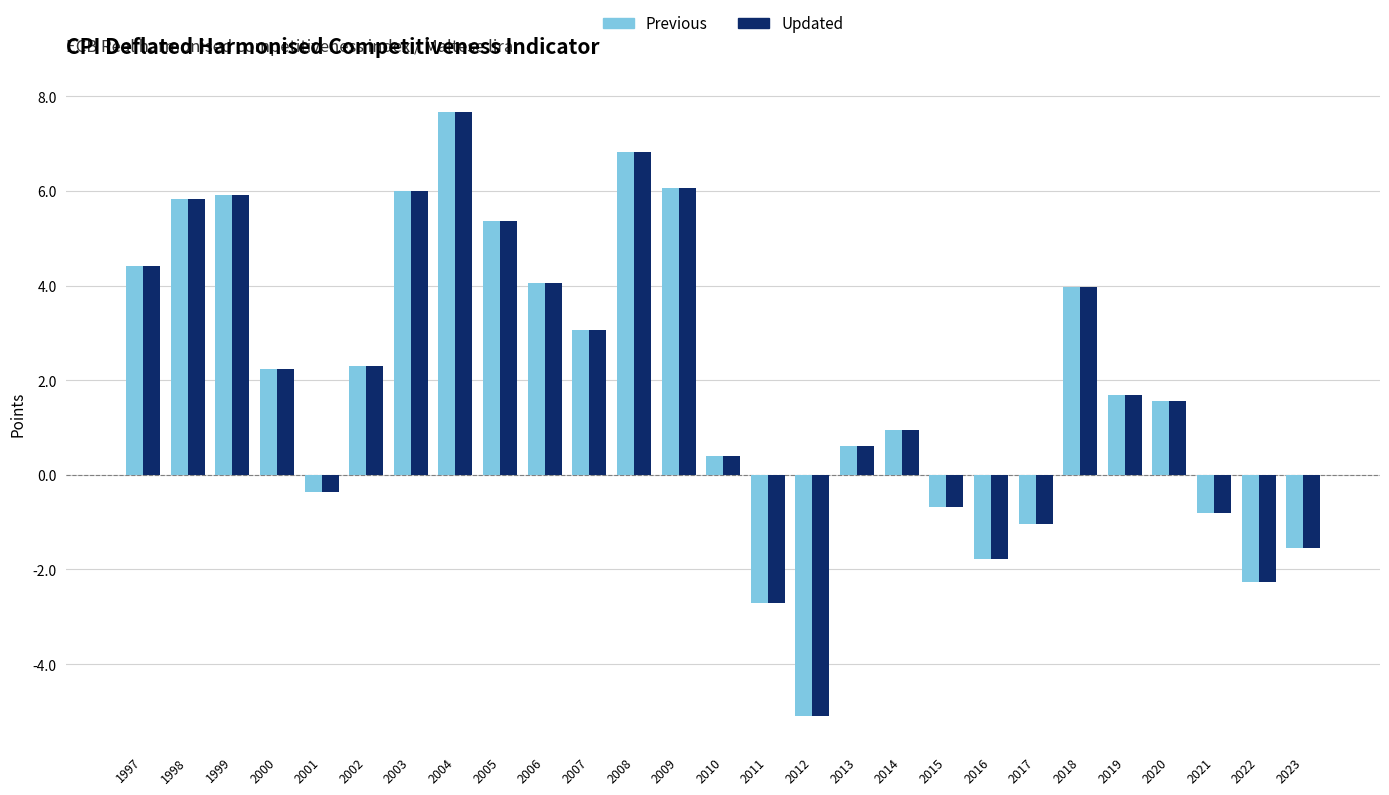

Reading left to right, transcribe all the data shown in this chart.

Previous: 4.4	5.8	5.9	2.2	-0.4	2.3	6.0	7.7	5.4	4.1	3.1	6.8	6.1	0.4	-2.7	-5.1	0.6	1.0	-0.7	-1.8	-1.0	4.0	1.7	1.6	-0.8	-2.3	-1.5
Updated: 4.4	5.8	5.9	2.2	-0.4	2.3	6.0	7.7	5.4	4.1	3.1	6.8	6.1	0.4	-2.7	-5.1	0.6	1.0	-0.7	-1.8	-1.0	4.0	1.7	1.6	-0.8	-2.3	-1.5